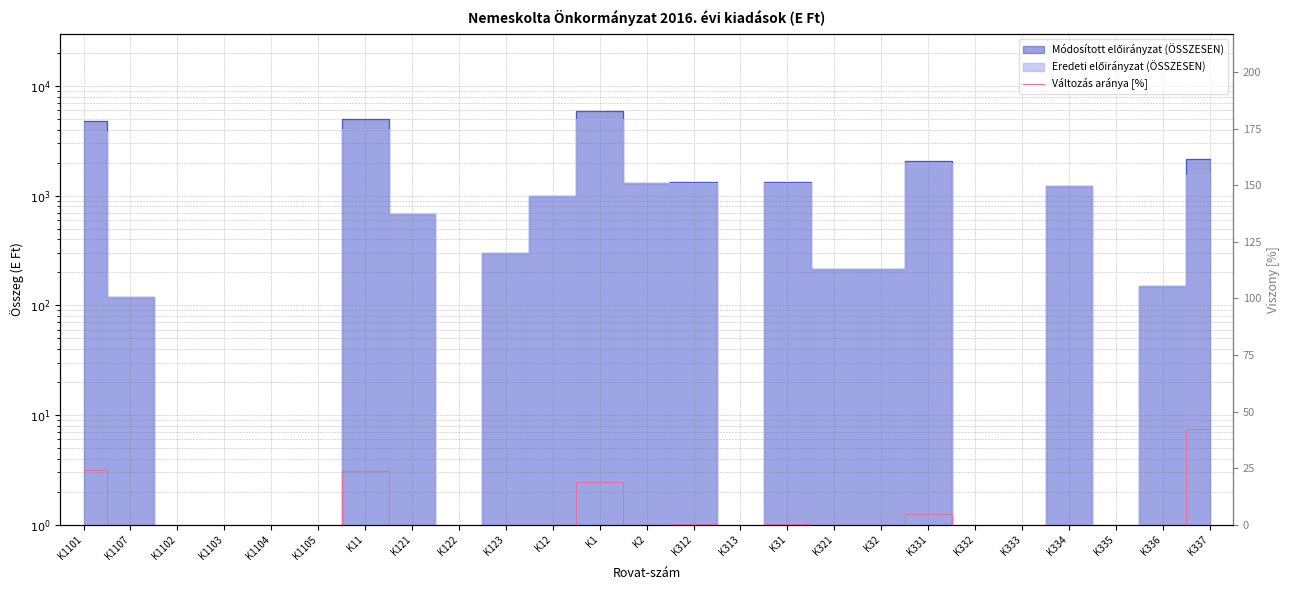

At which category does the chart reach its peak across all series?

K337